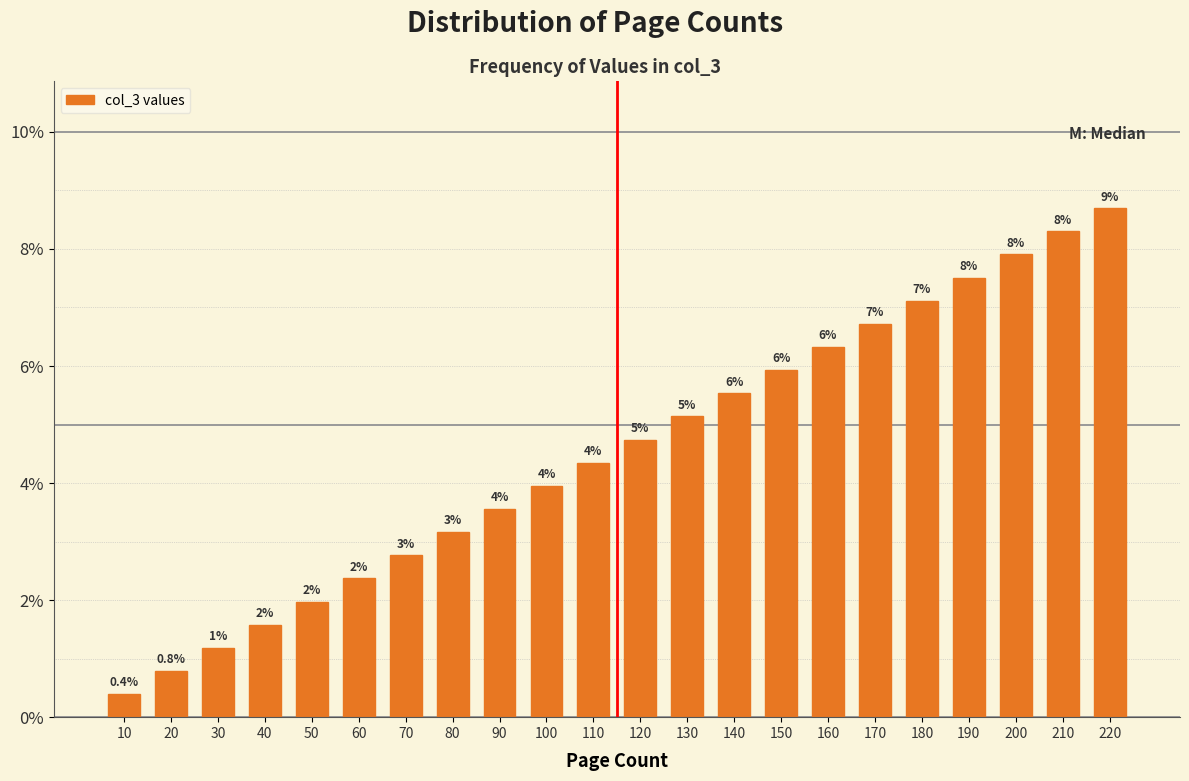

Does the chart contain any negative values?

No